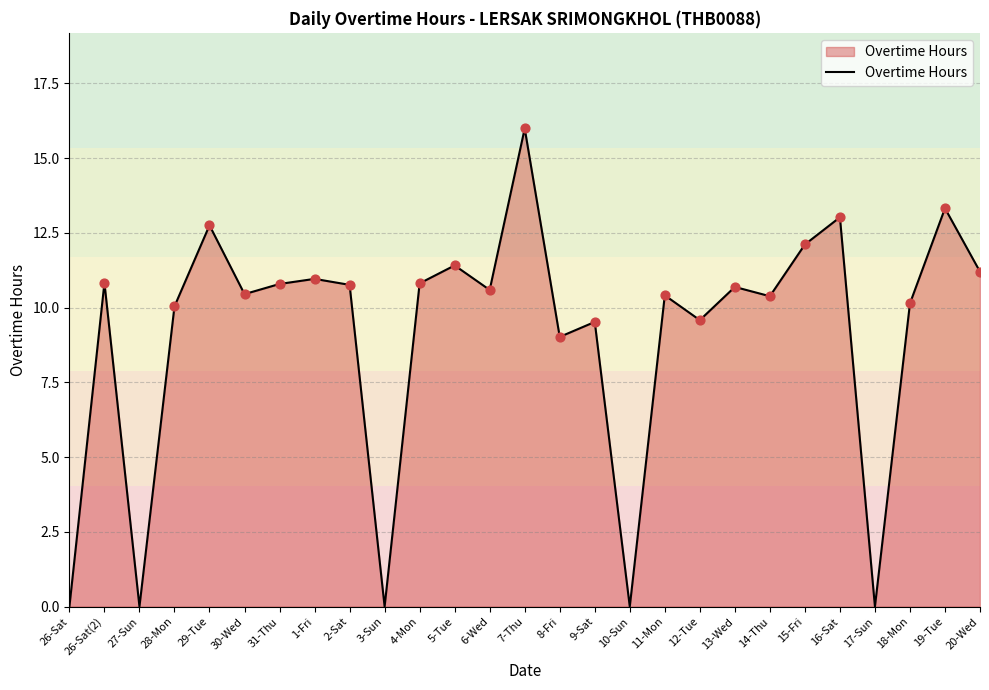

Which has a higher value, 28-Mon or 11-Mon?

11-Mon